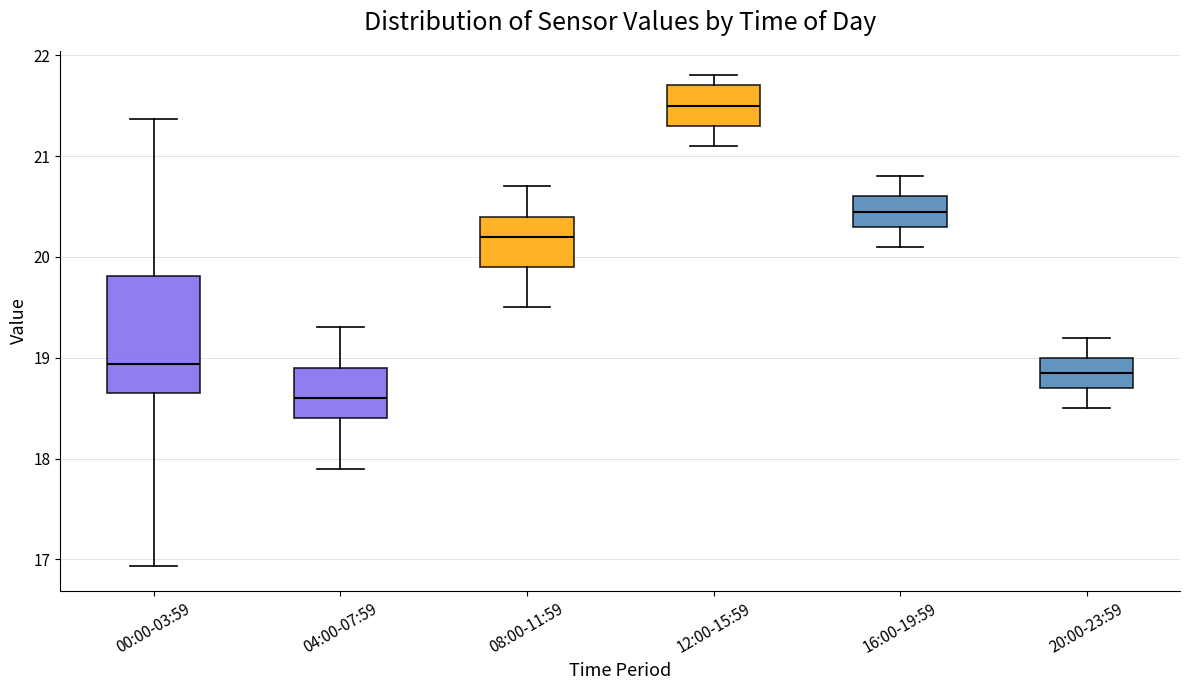

Reading left to right, read every box against the y-axis: the position of its median line, the range the box covers, and the ends of its whiskers. The values are not printed on the chart, so give them approximately, as read against the axis.

00:00-03:59: median 18.9, box 18.7 to 19.8, whiskers 16.9 to 21.4
04:00-07:59: median 18.6, box 18.4 to 18.9, whiskers 17.9 to 19.3
08:00-11:59: median 20.2, box 19.9 to 20.4, whiskers 19.5 to 20.7
12:00-15:59: median 21.5, box 21.3 to 21.7, whiskers 21.1 to 21.8
16:00-19:59: median 20.5, box 20.3 to 20.6, whiskers 20.1 to 20.8
20:00-23:59: median 18.9, box 18.7 to 19.0, whiskers 18.5 to 19.2